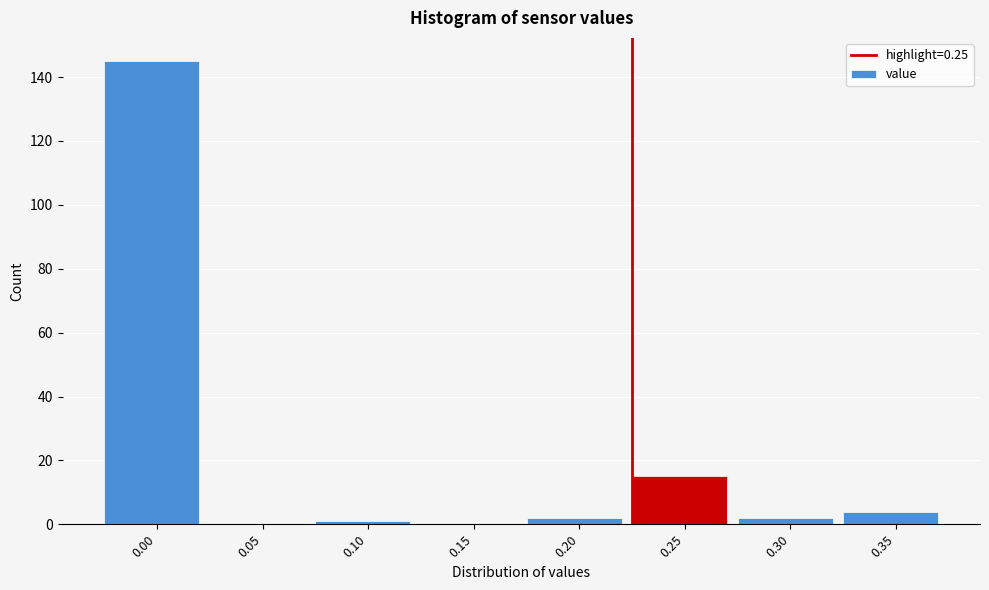

Reading right to left, list all the values displayed in this chart.

0.35=4	0.30=2	0.25=15	0.20=2	0.15=0	0.10=1	0.05=0	0.00=145